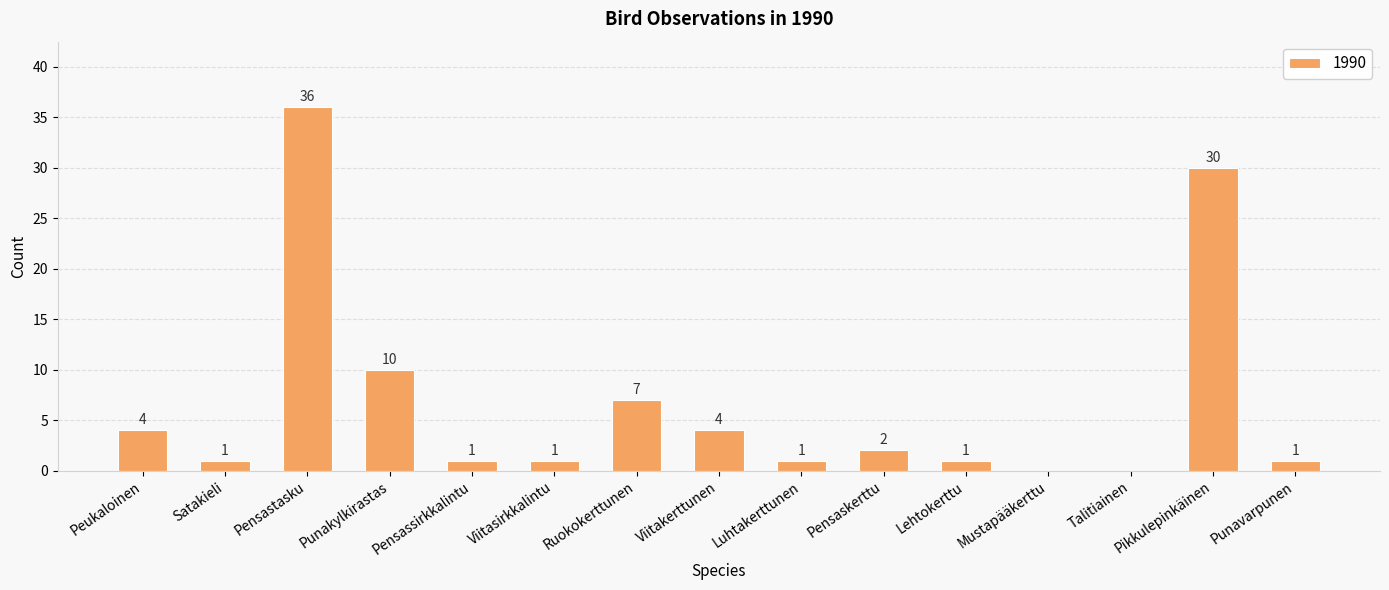

What is the maximum value shown in the chart?

36